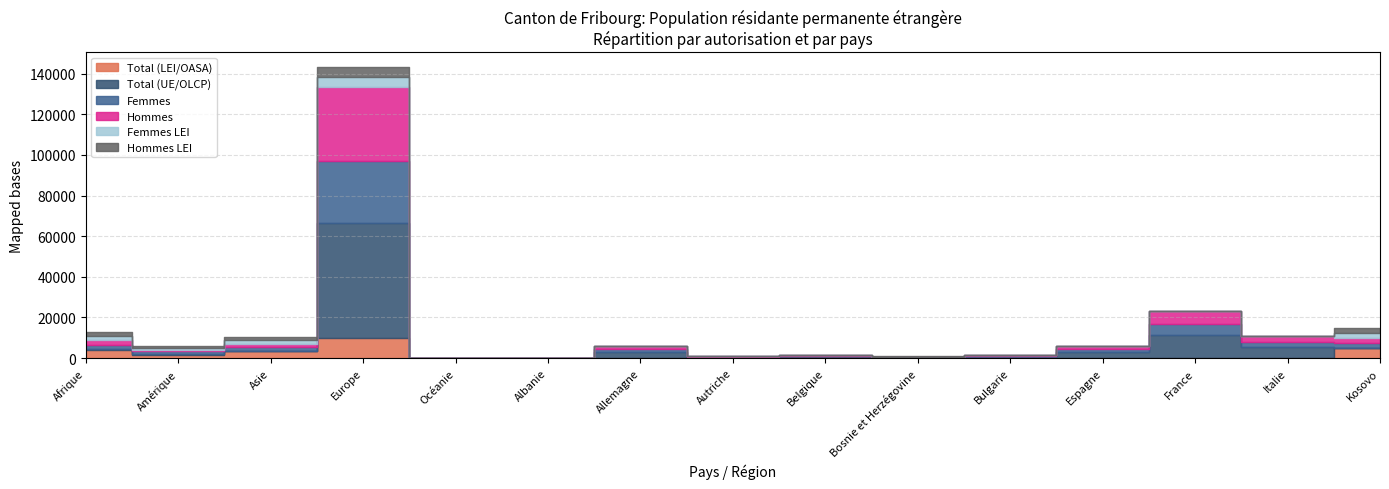

Is the value of Femmes at Belgique greater than the value of Hommes LEI at Europe?

No